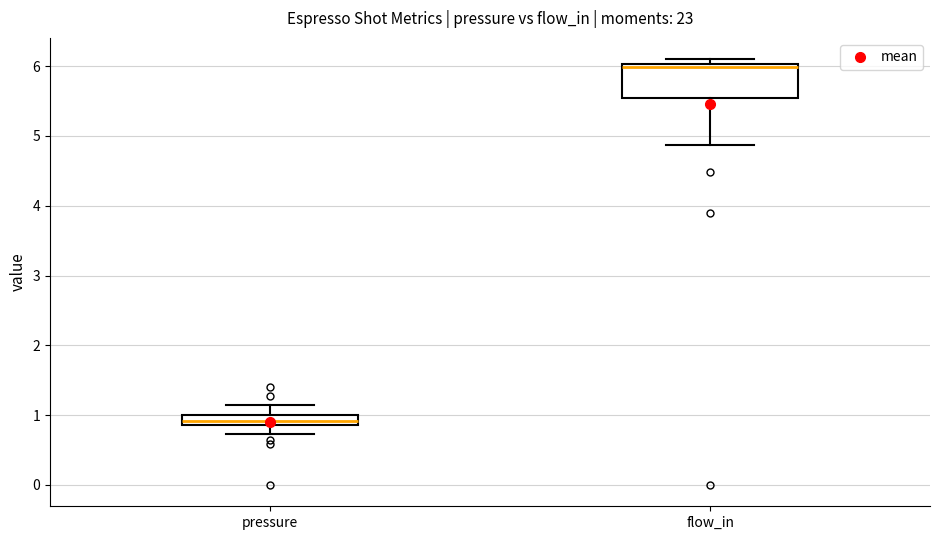

Which box is the tallest, from its lower edge to its upper edge?

flow_in